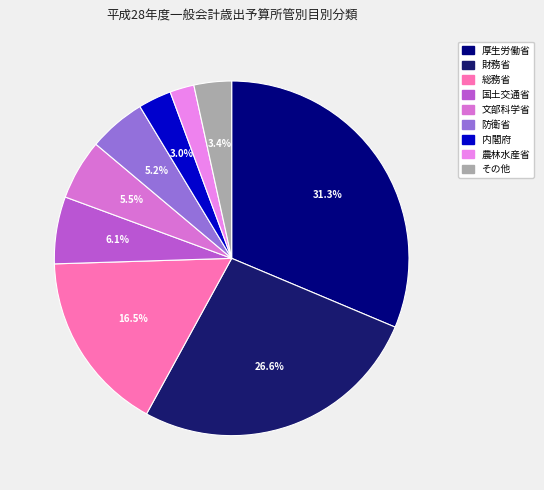

How many segments does this pie chart have?

9